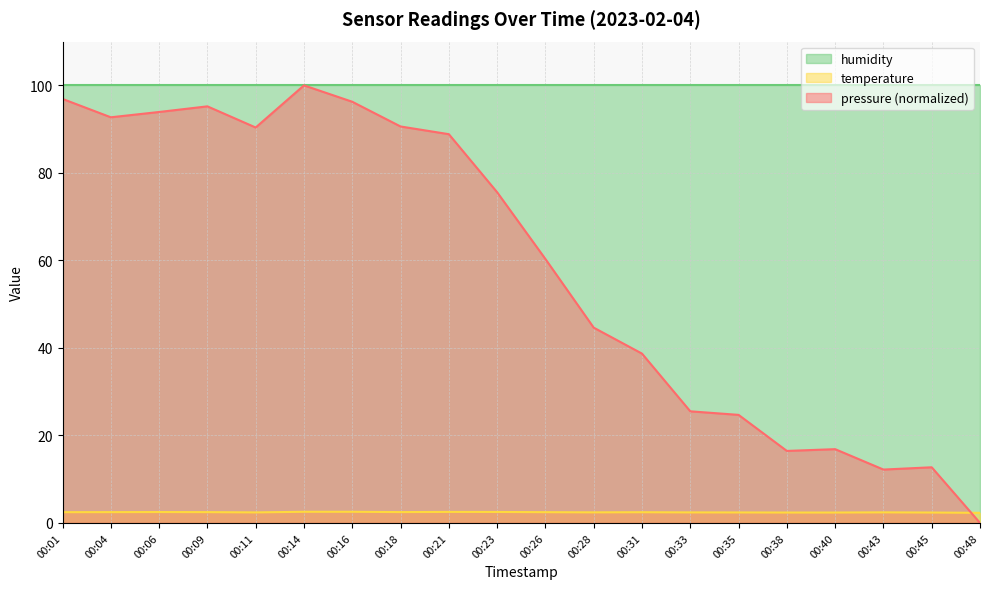

True or false: temperature and pressure cross at least once.

True